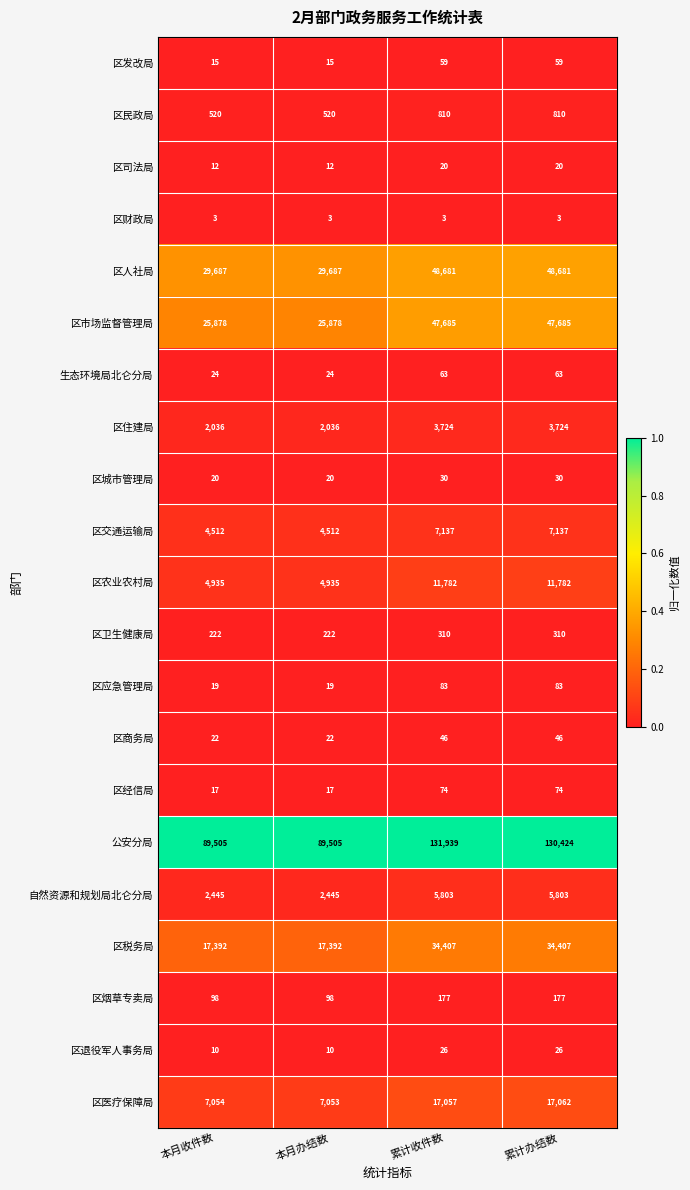

Is it true that 区烟草专卖局 equals 259 at 累计收件数?

False